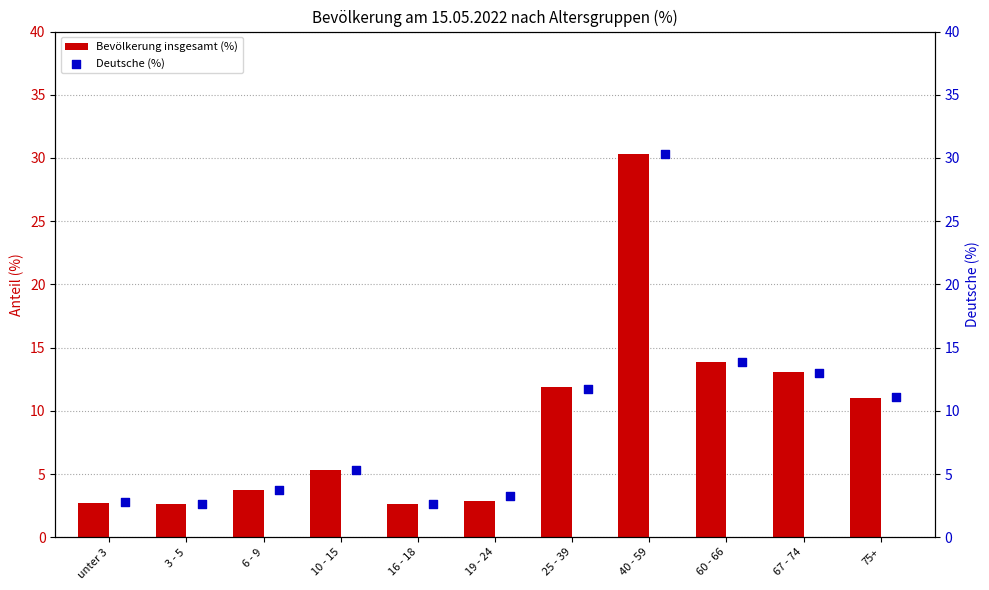

The value of Bevölkerung insgesamt (%) at 3 - 5 is 2.6. True or false?

True